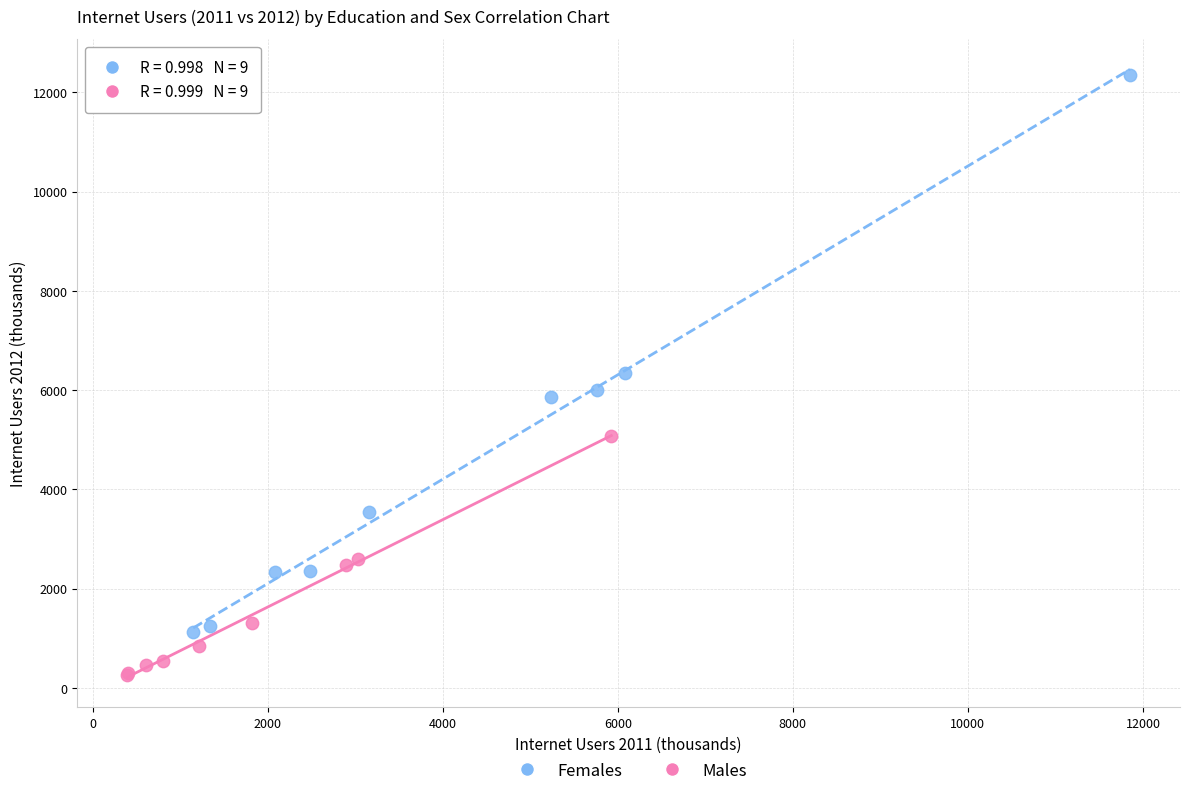

Which series contains the lowest Y value?

Males